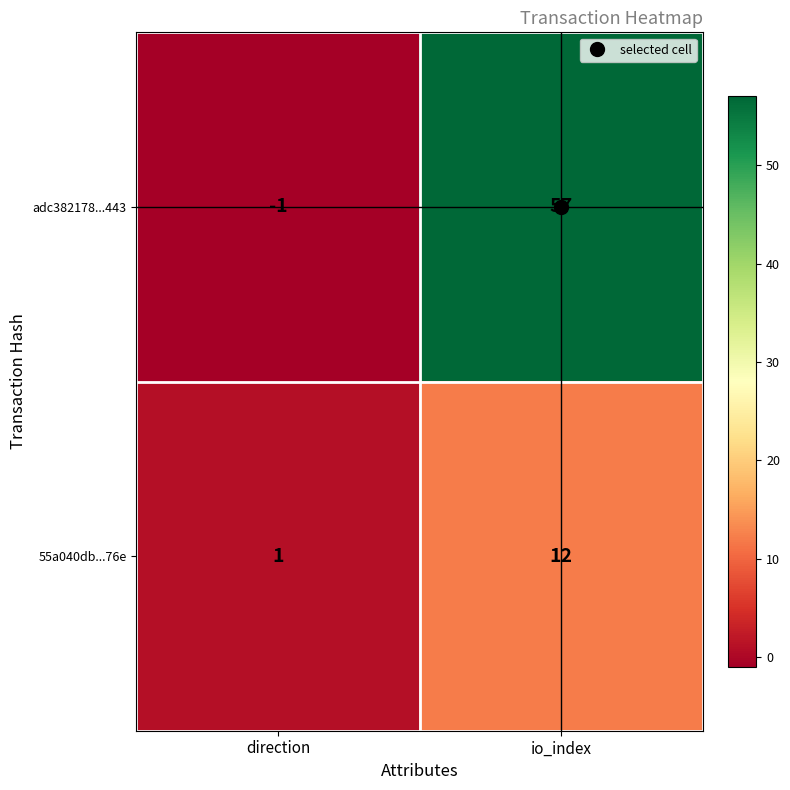

Which series changed the most between direction and io_index?

adc382178...443